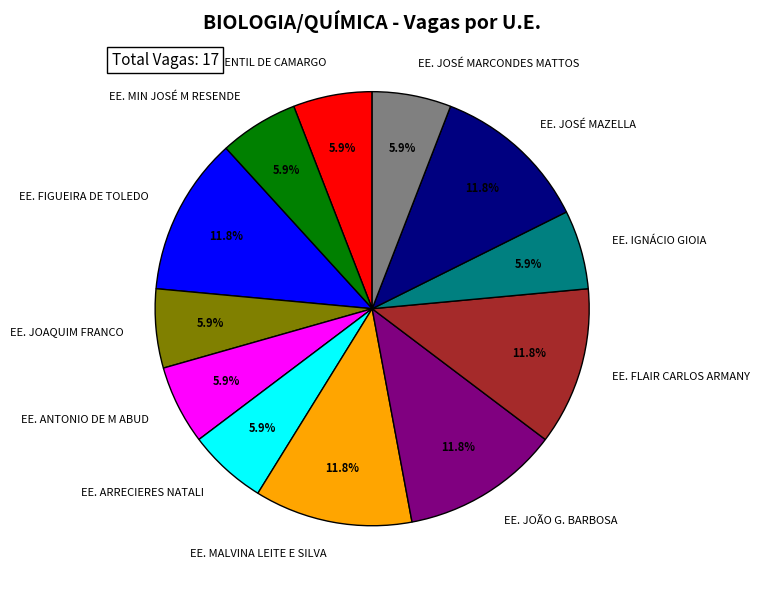

What is the total percentage of EE. JOAQUIM FRANCO and EE. MIN JOSÉ M RESENDE?

11.8%